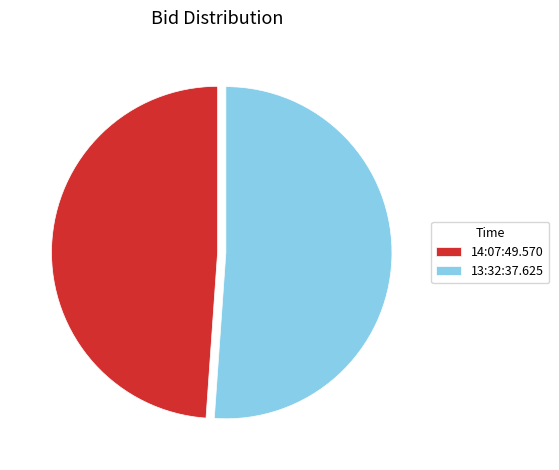

Count the number of slices in the pie.

2